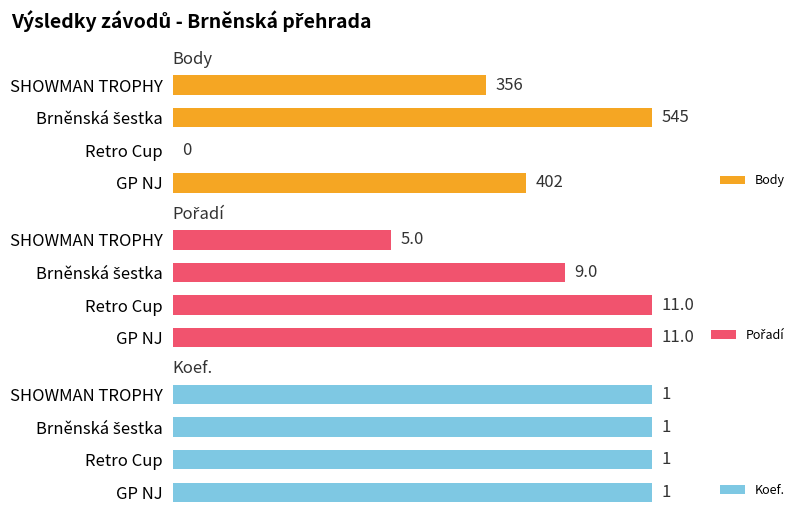

At which label is Body closest to 272?

SHOWMAN TROPHY